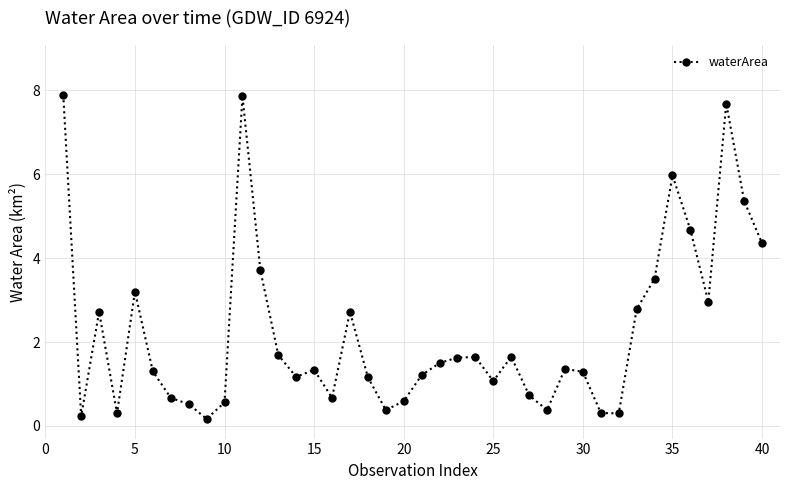

What is the average value?

2.2